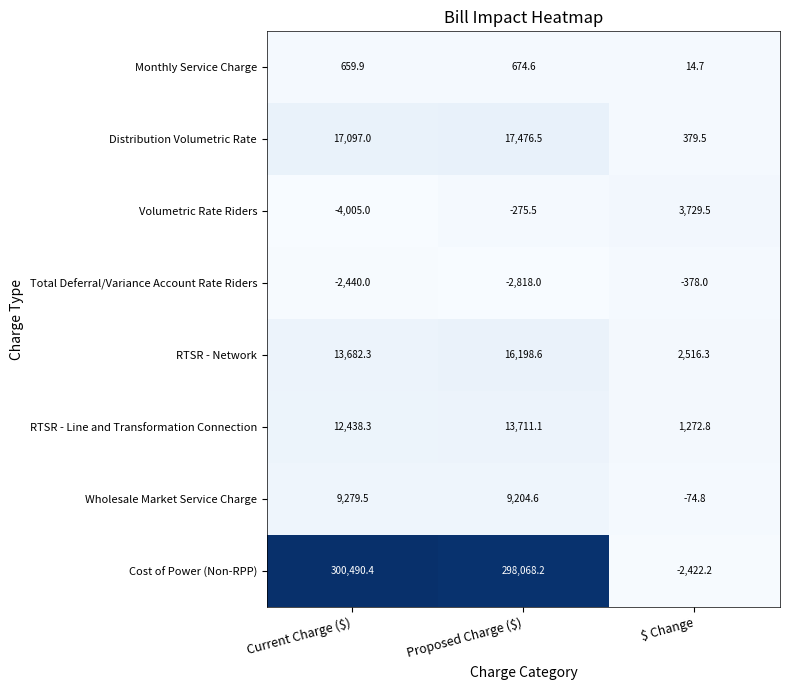

Which series has the largest range (max minus min)?

Cost of Power (Non-RPP)